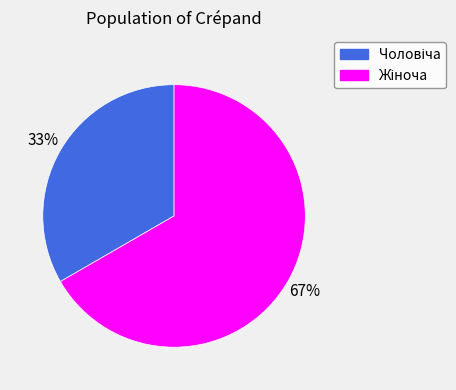

How many slices are in this pie chart?

2